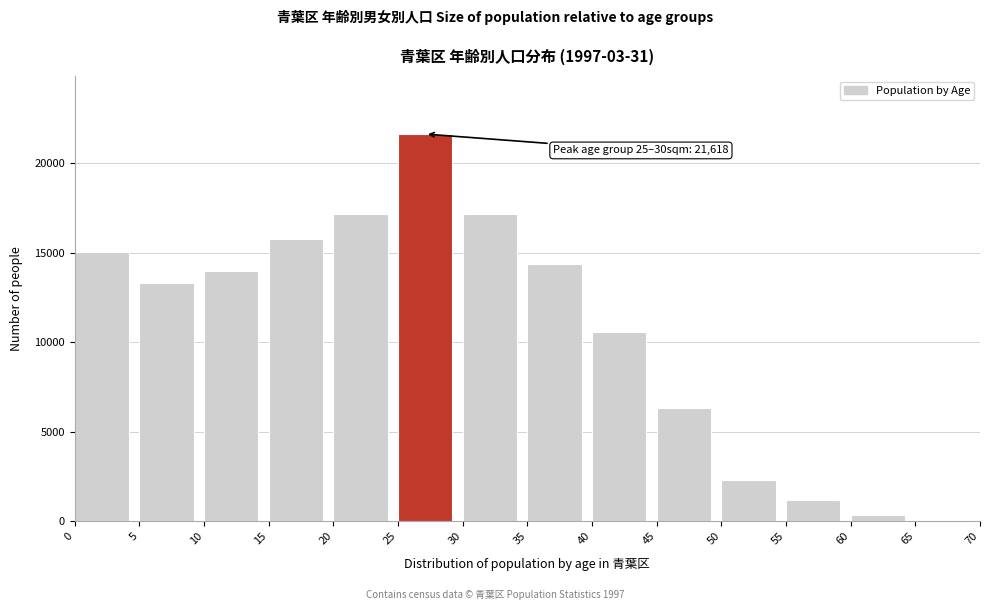

Is it true that the value at 50 is 2295?

True